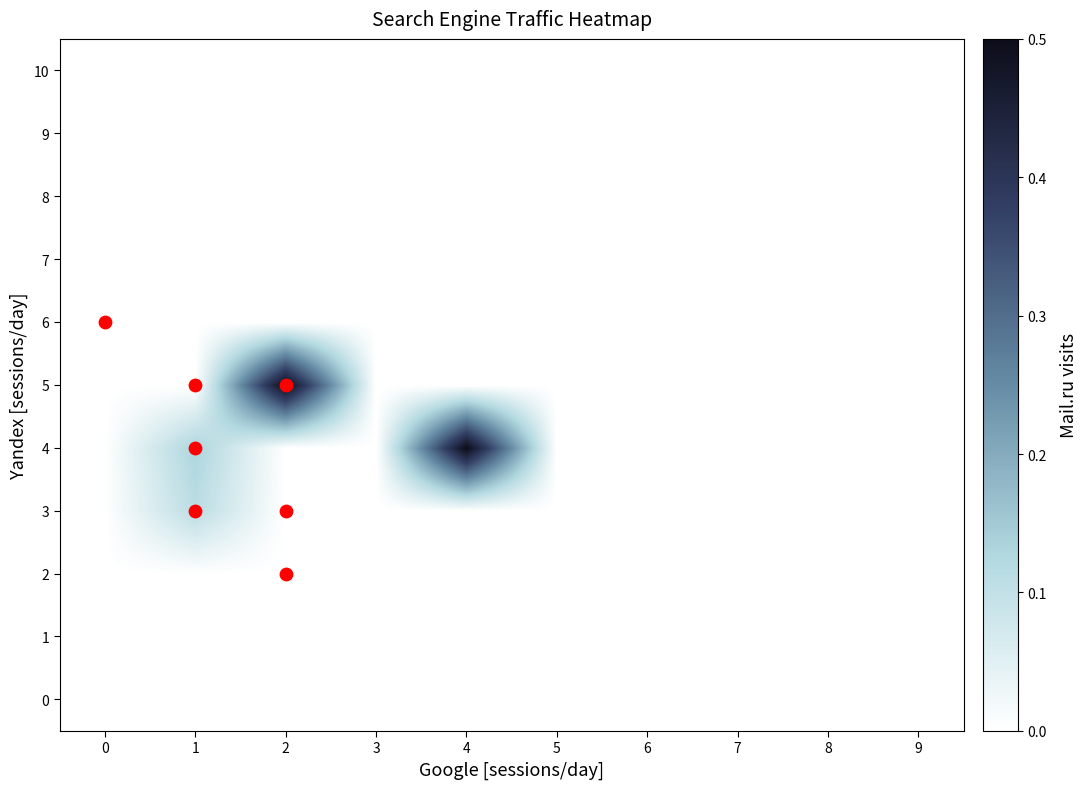

How many distinct data groups are displayed?

11